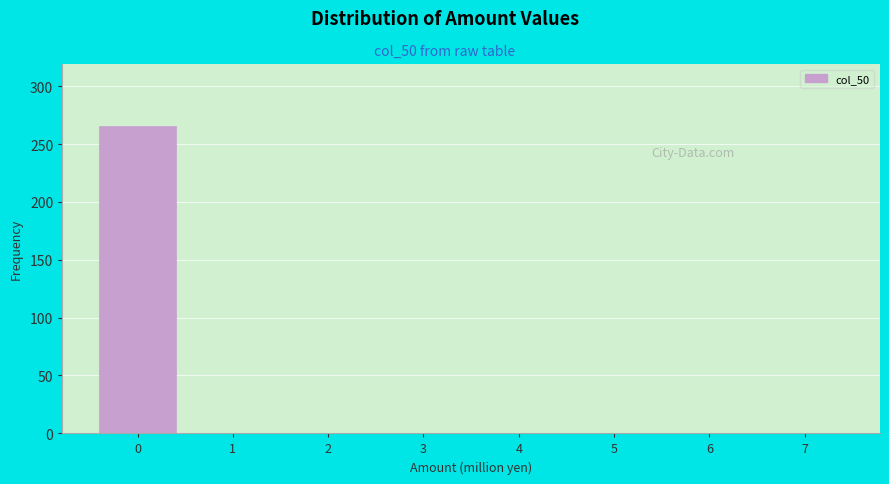

Reading left to right, what are all the values shown in this chart?

0=266	1=0	2=0	3=0	4=0	5=0	6=0	7=0